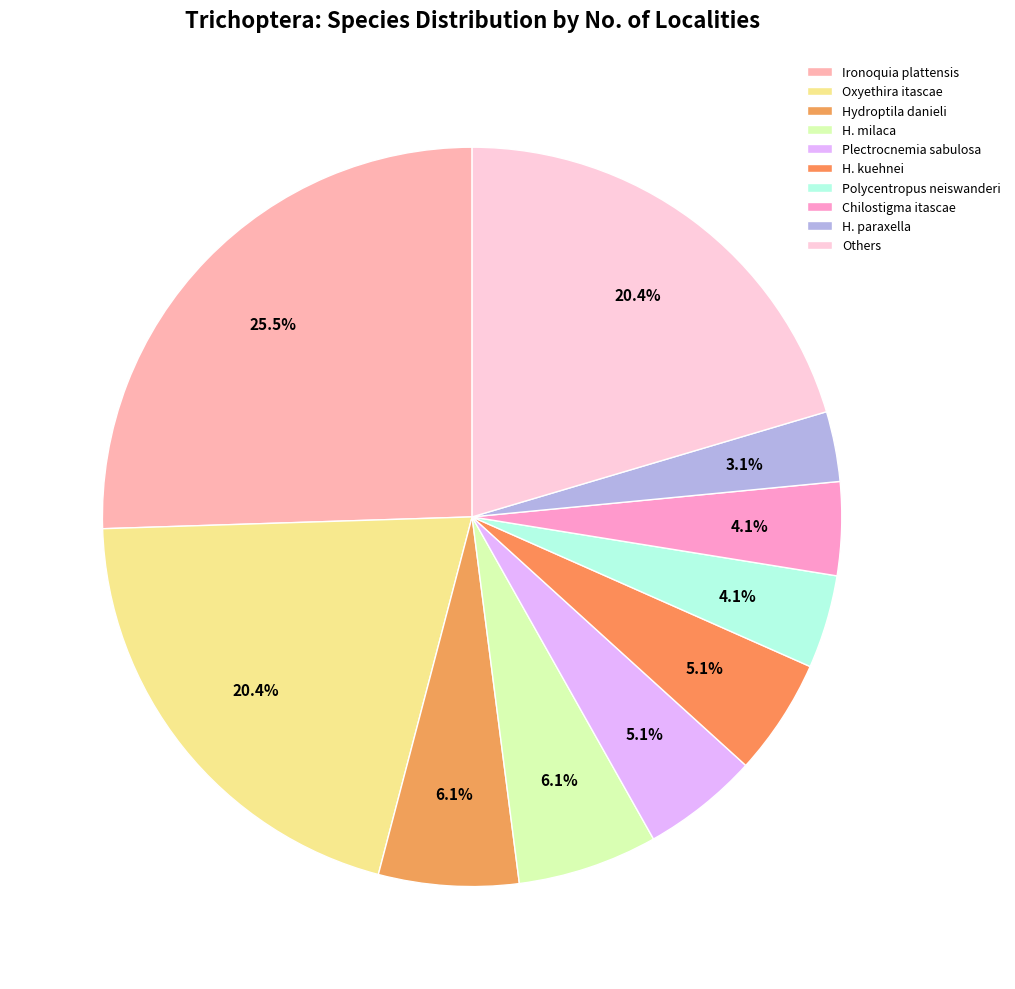

Is there a majority slice in this chart?

No